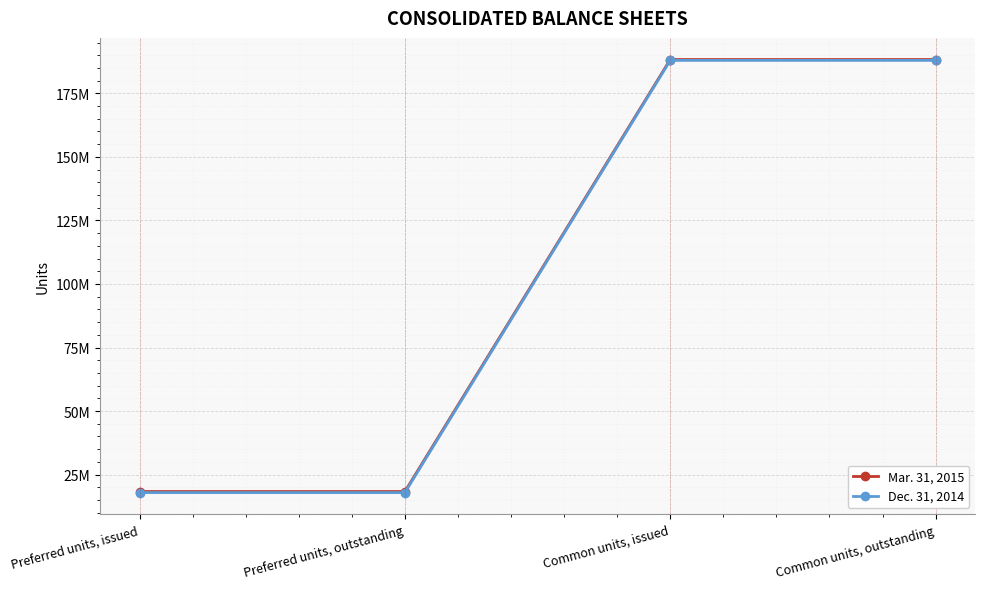

Which series has the largest total across all categories?

Mar. 31, 2015